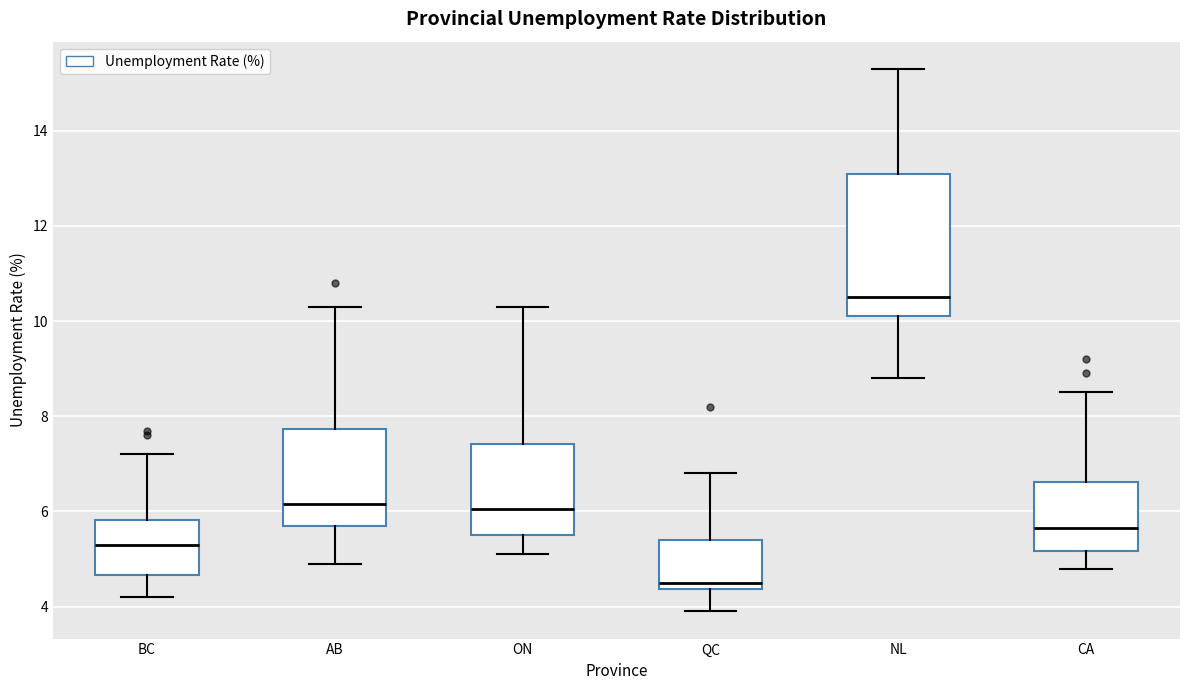

Which box's median line is the highest?

NL